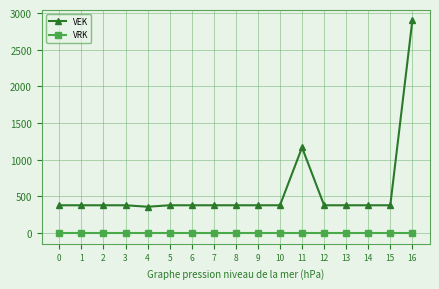

What is the spread (max minus min) of values at 8?

380